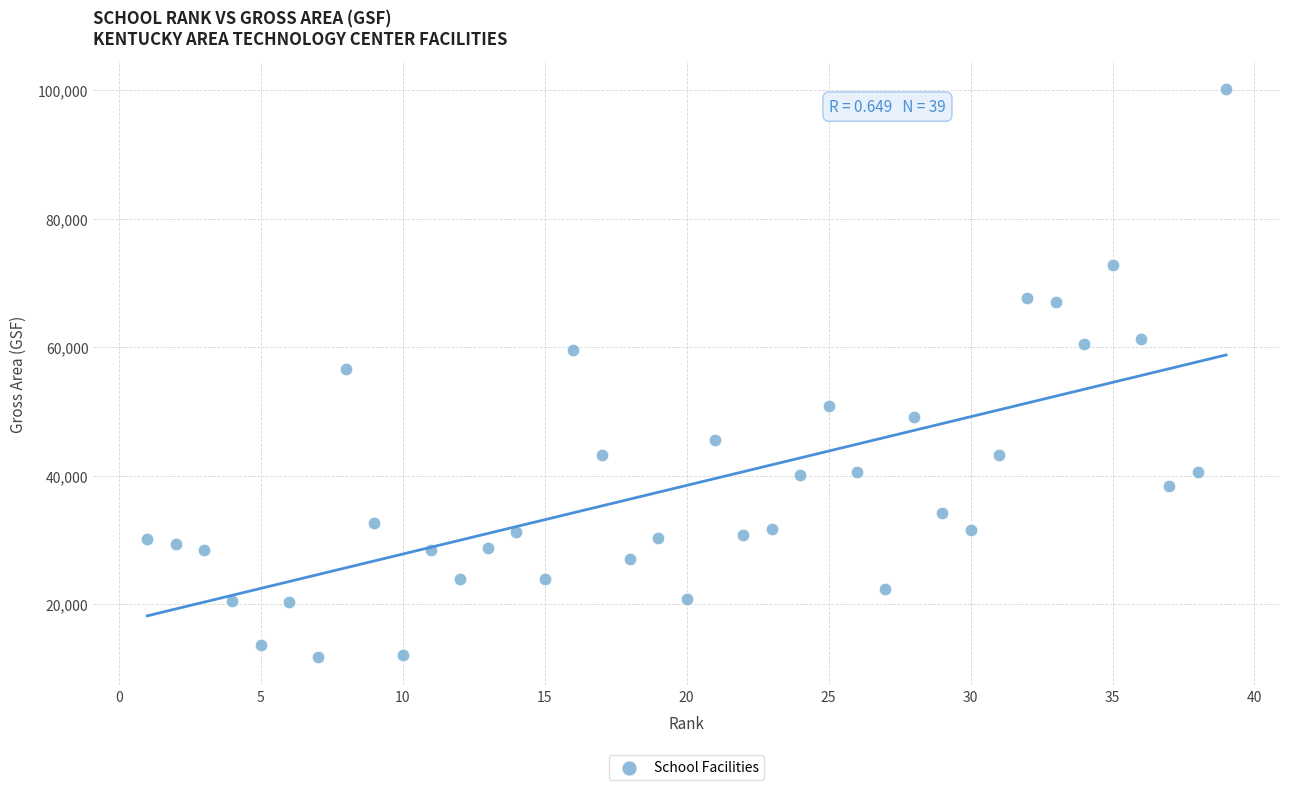

What is the range of Y values (max minus min)?

88432